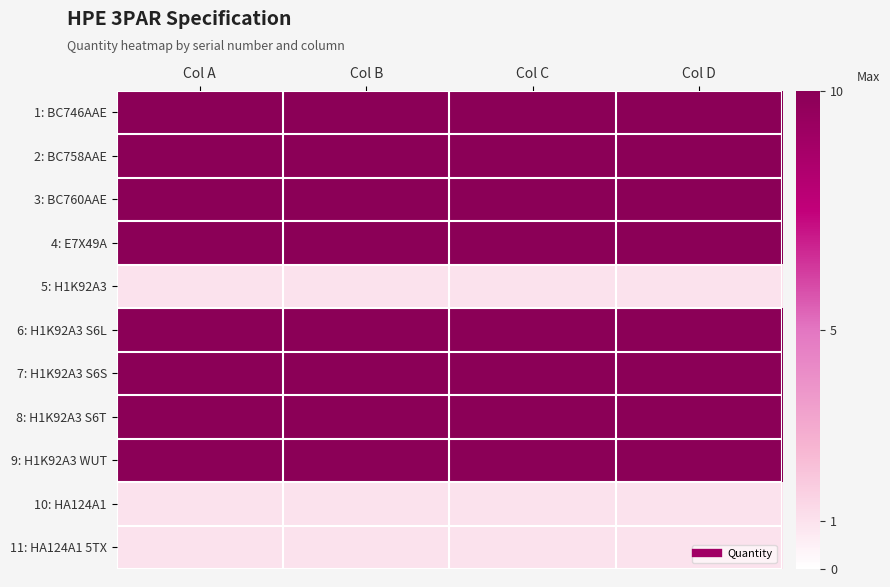

At how many categories does at least one series exceed 8?

4